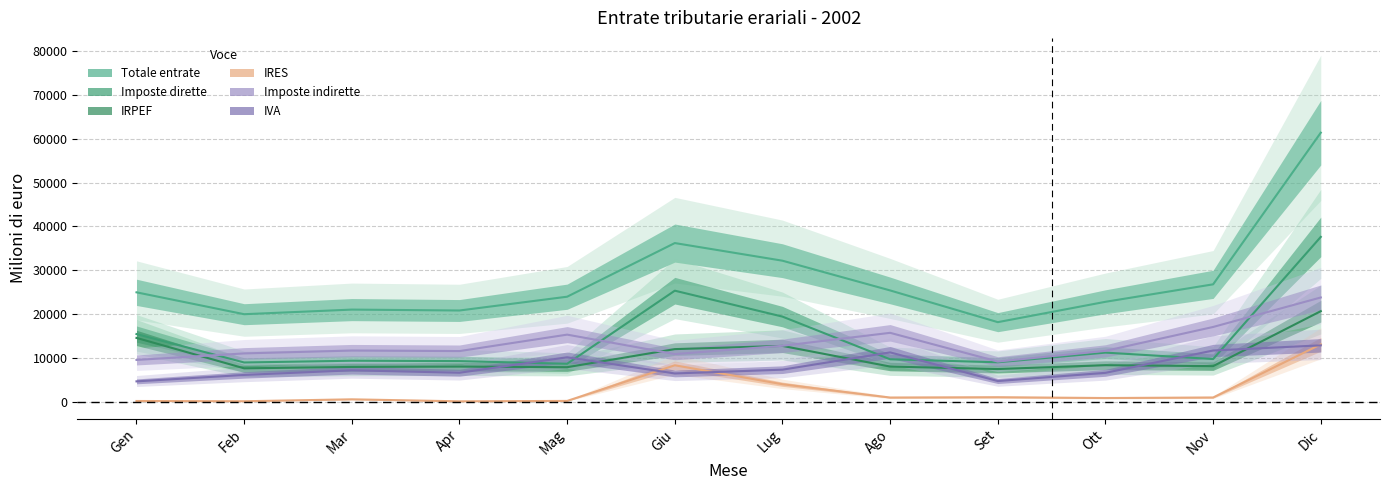

Which series has the largest range (max minus min)?

Totale entrate